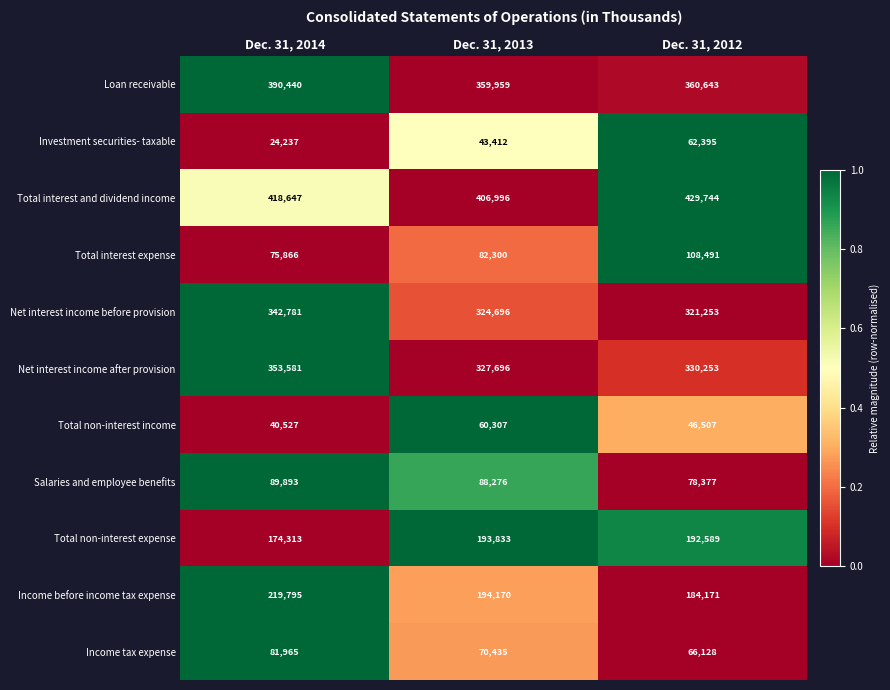

What is the total value across all series at Dec. 31, 2012?

2180551